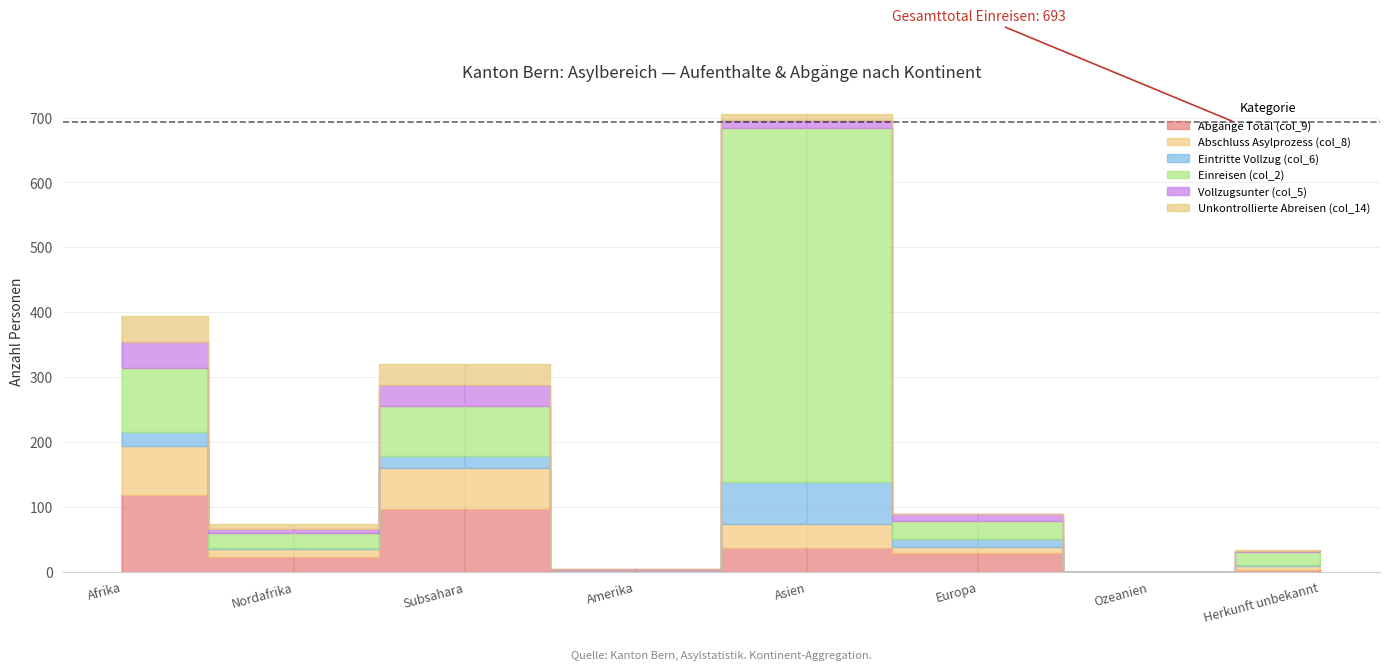

True or false: Abschluss Asylprozess (col_8) and Unkontrollierte Abreisen (col_14) cross at least once.

False